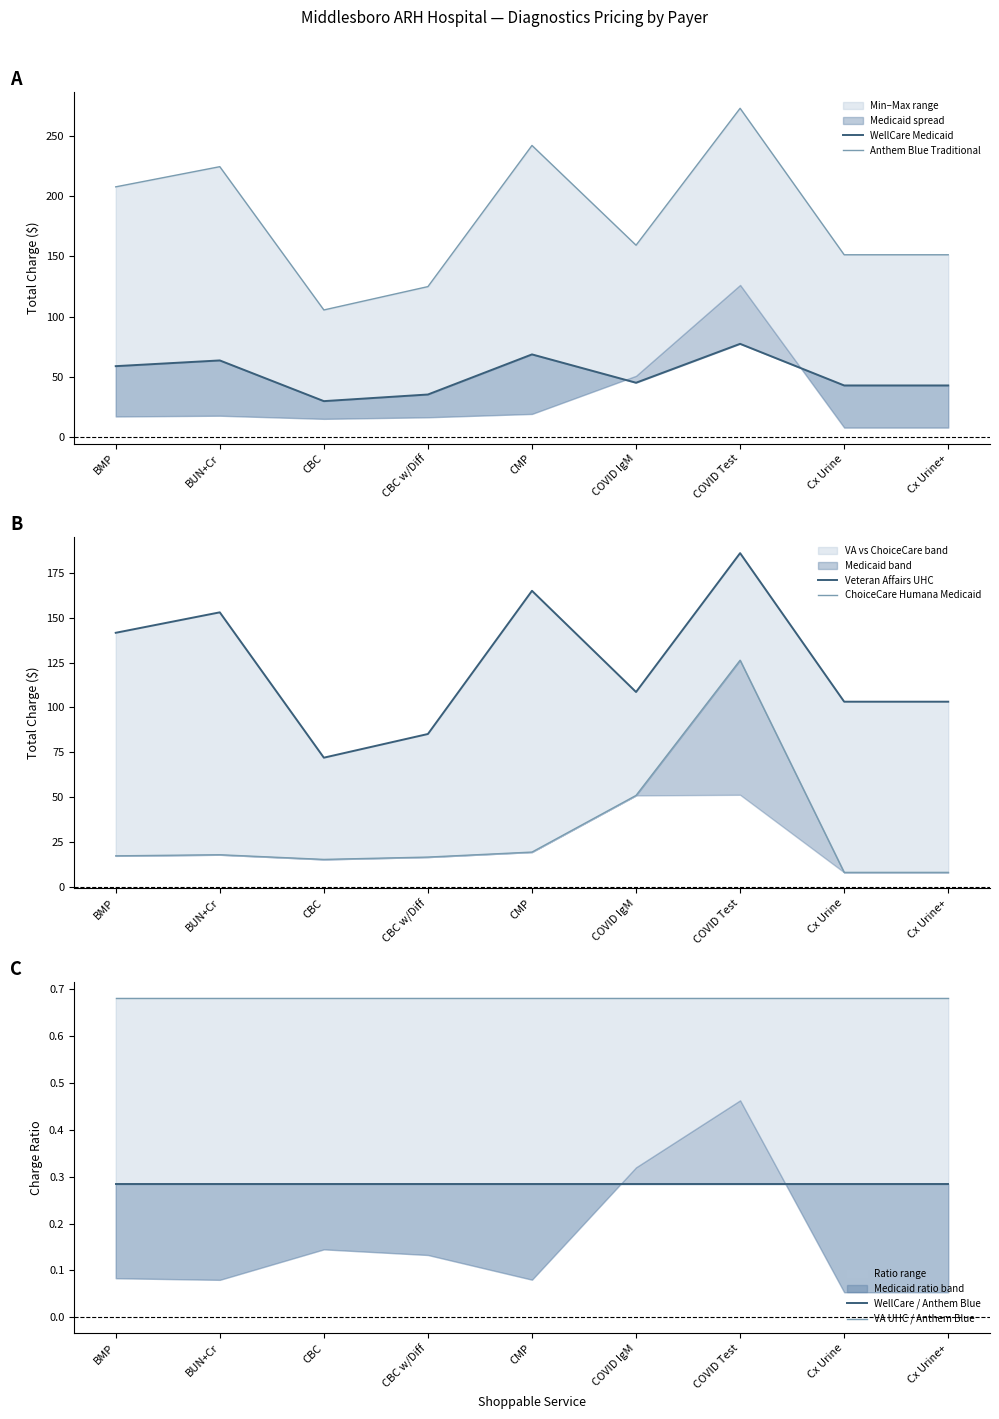

True or false: WellCare Medicaid and Anthem Blue Traditional intersect in this chart.

False